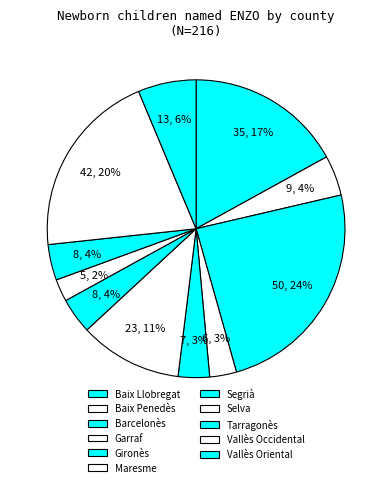

True or false: Baix Penedès accounts for 1% of the total.

False